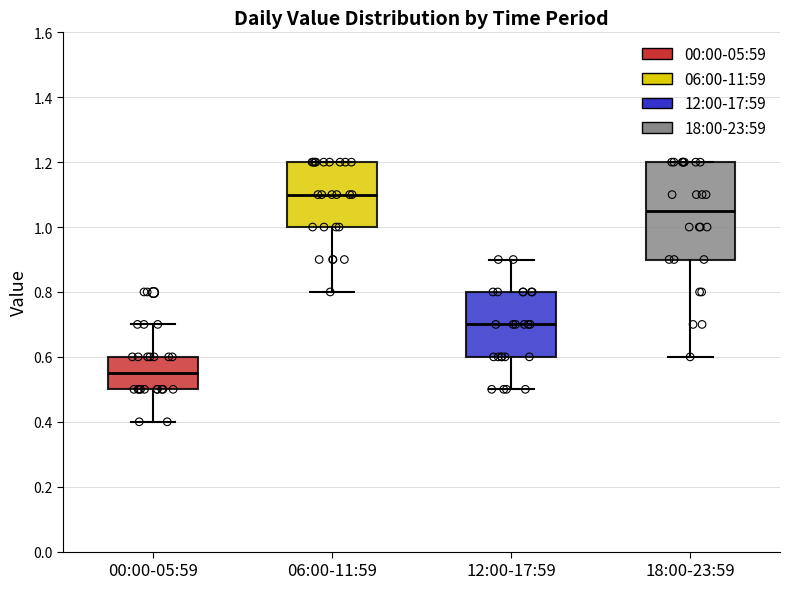

Where does the lower whisker of the box for 06:00-11:59 end on the y-axis? The values are not printed on the chart, so give them approximately, as read against the axis.

0.80